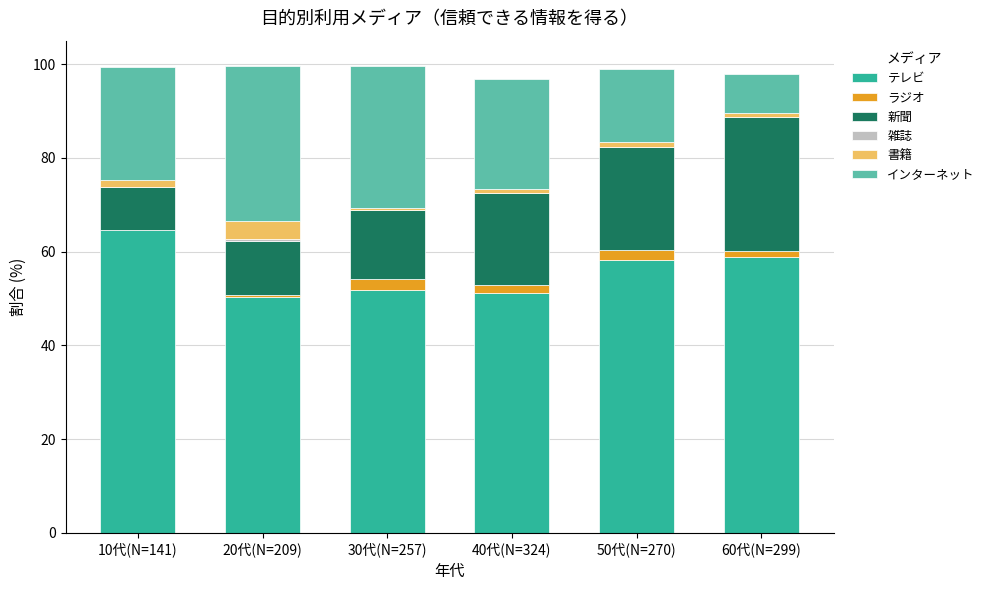

What is the sum of all テレビ values?

334.8